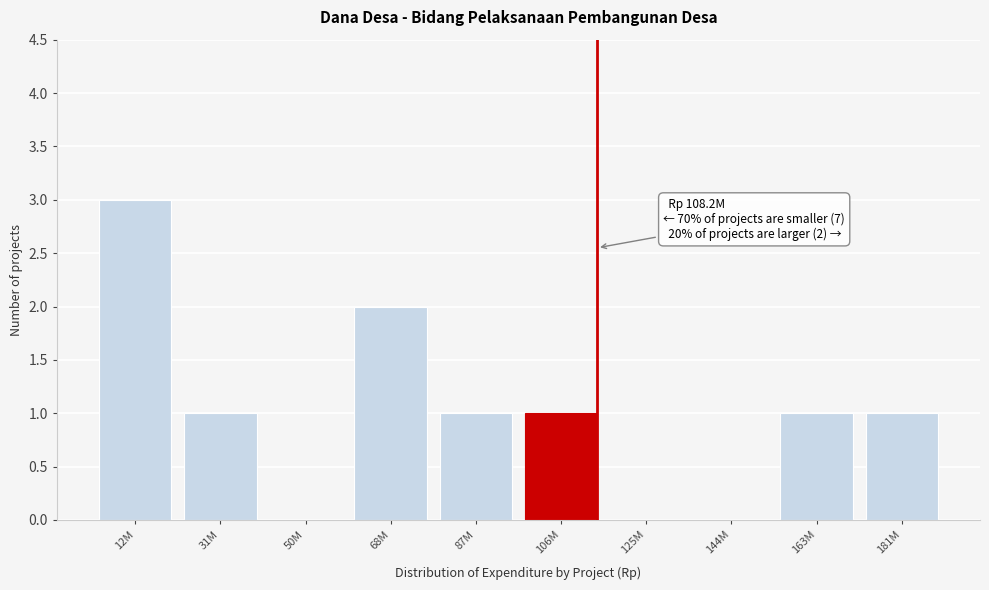

Reading left to right, what are all the values shown in this chart?

12M=3	31M=1	50M=0	68M=2	87M=1	106M=1	125M=0	144M=0	163M=1	181M=1